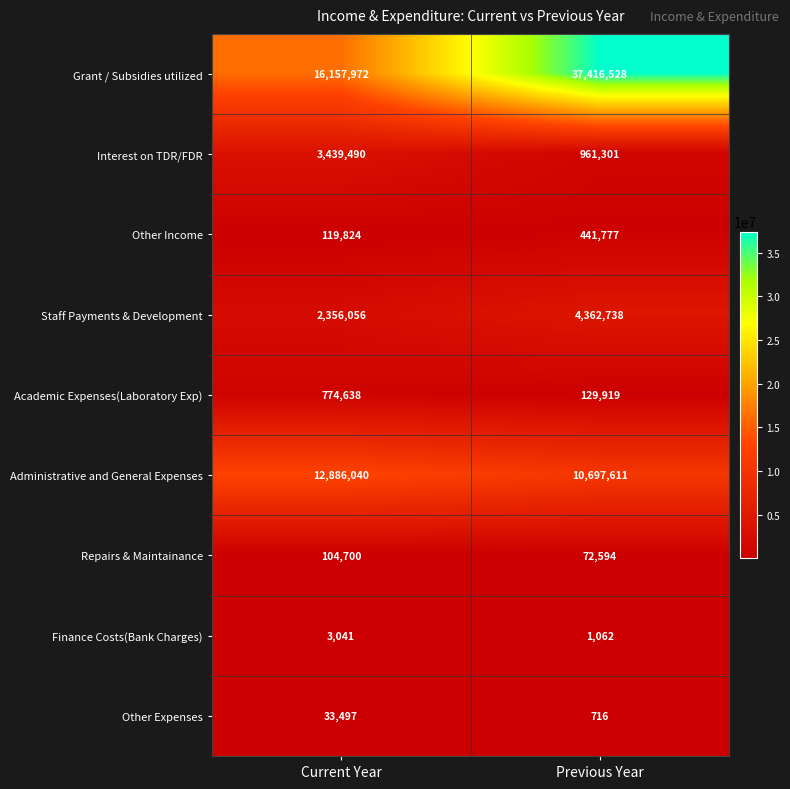

What is the difference between the Academic Expenses(Laboratory Exp) values at Current Year and Previous Year?

644719